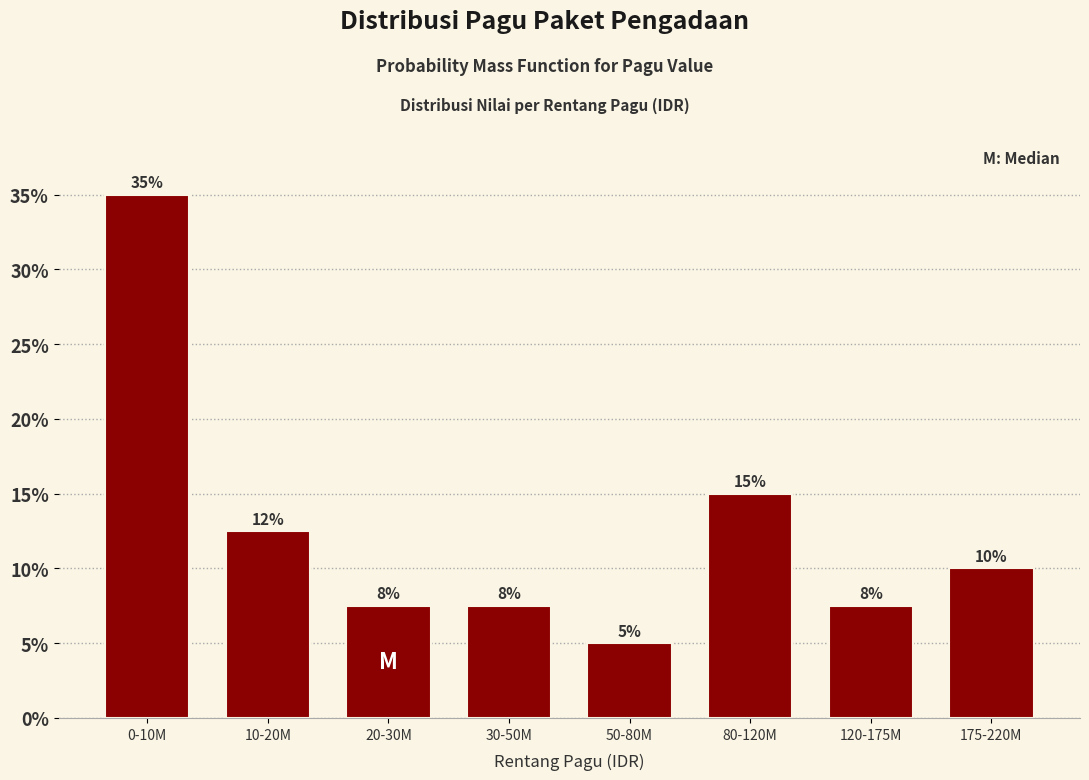

What is the smallest value displayed?

5.0